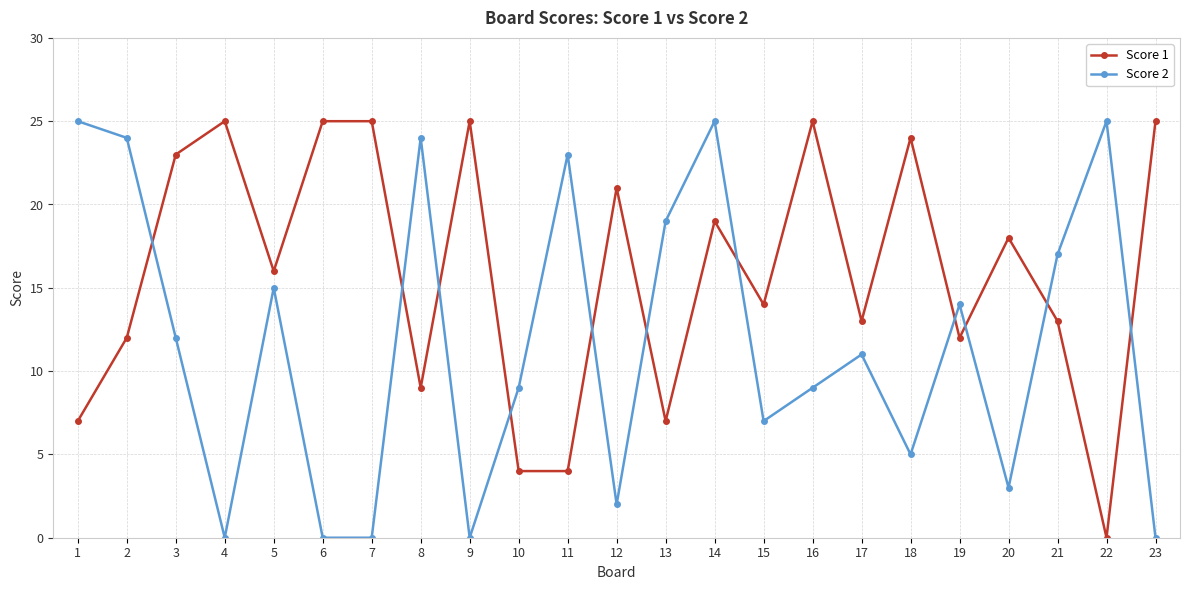

The Score 1 series shows 25 at 7. True or false?

True